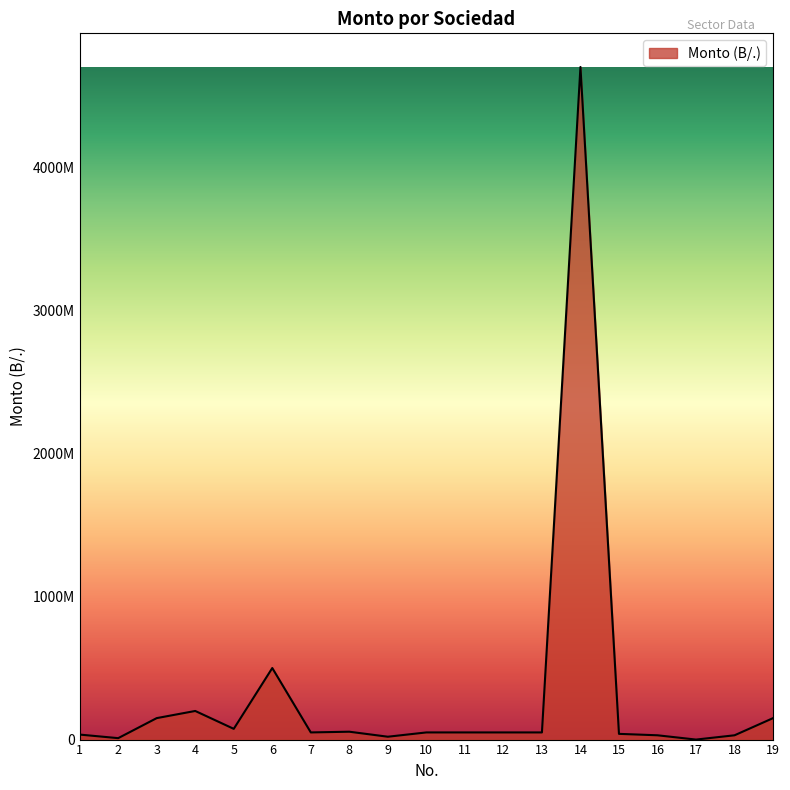

What is the sum of all values?

6245371000